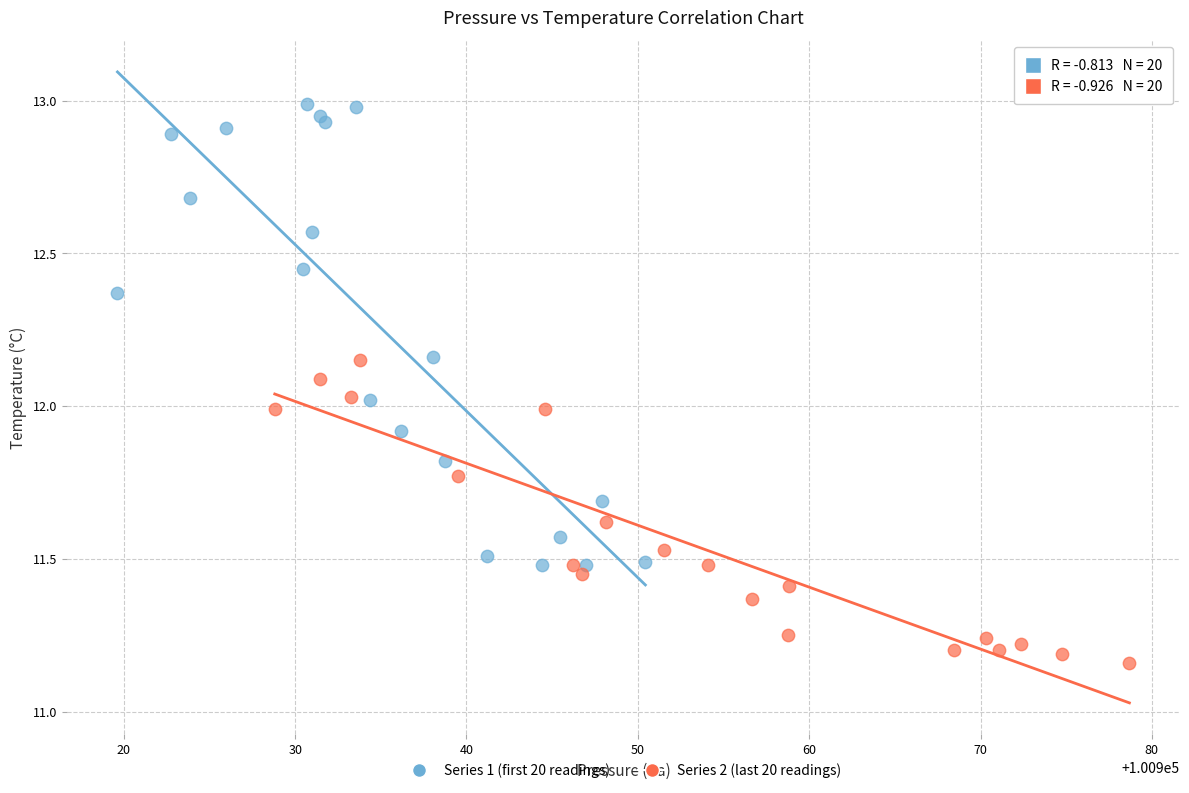

Which series contains the lowest Y value?

Series 2 (last 20 readings)